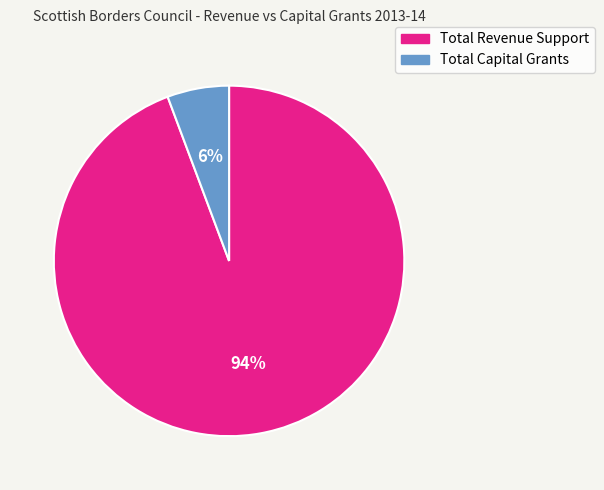

To the nearest percent, what portion does Total Revenue Support represent?

94%